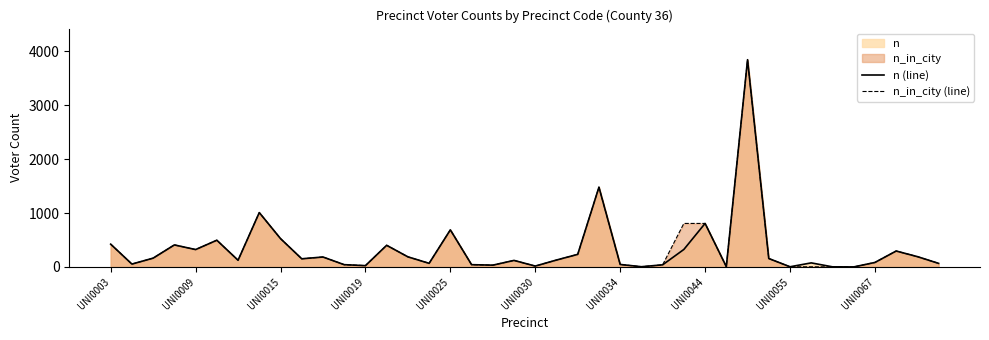

At 22, list the series in order from smallest to largest.

n (line), n_in_city (line)